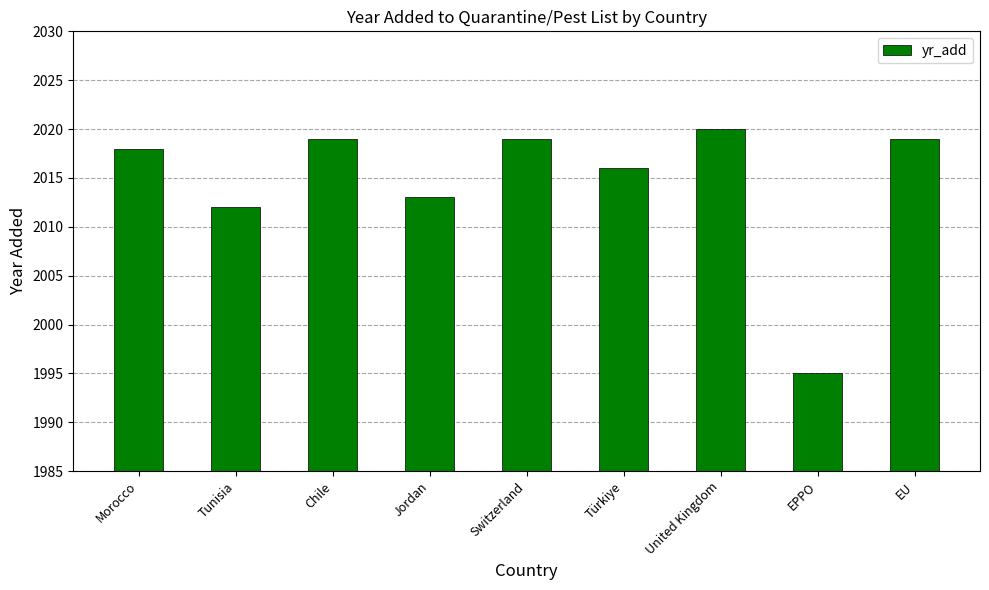

Approximately how many times larger is the value at Tunisia compared to Morocco?

1.0